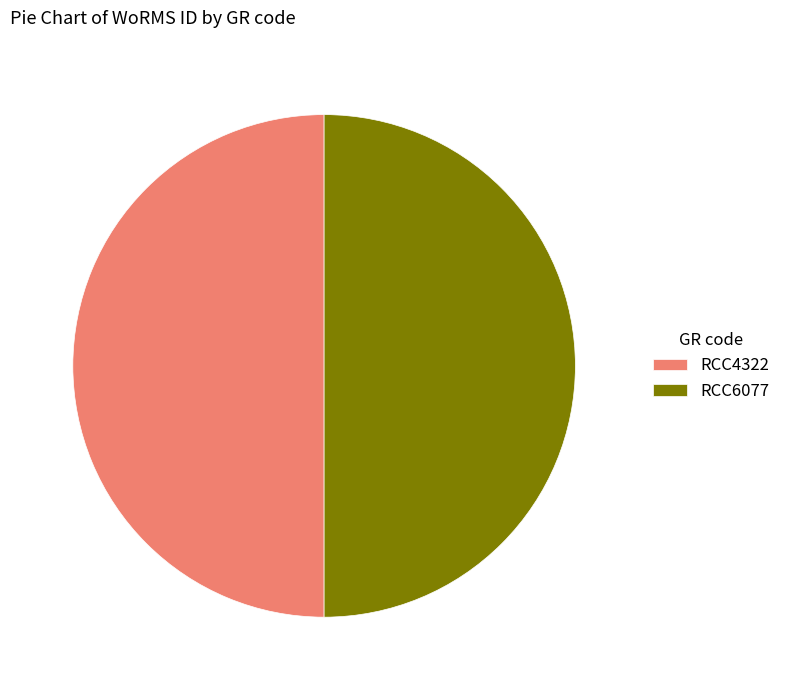

Approximately how many times larger is the value at RCC6077 compared to RCC4322?

1.0